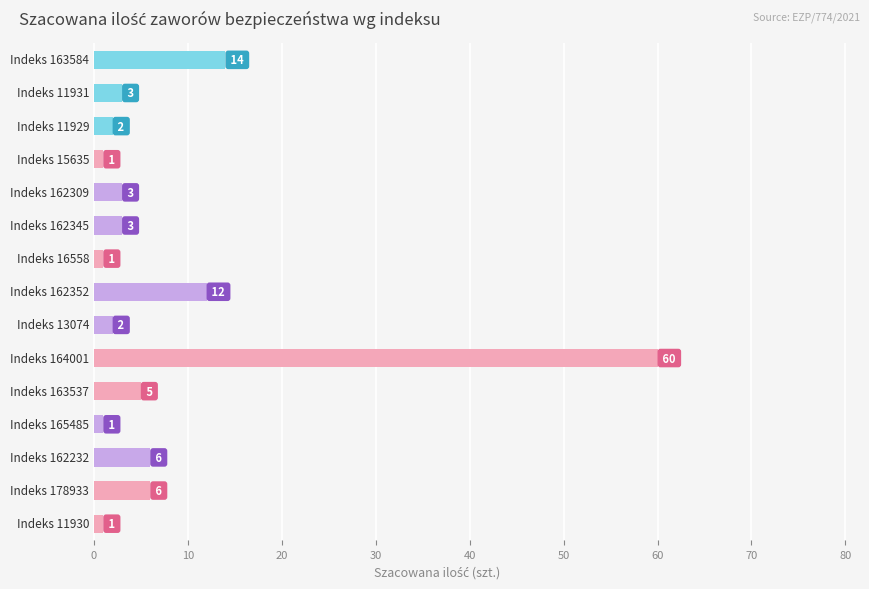

What is the difference between the maximum and second lowest values?

59